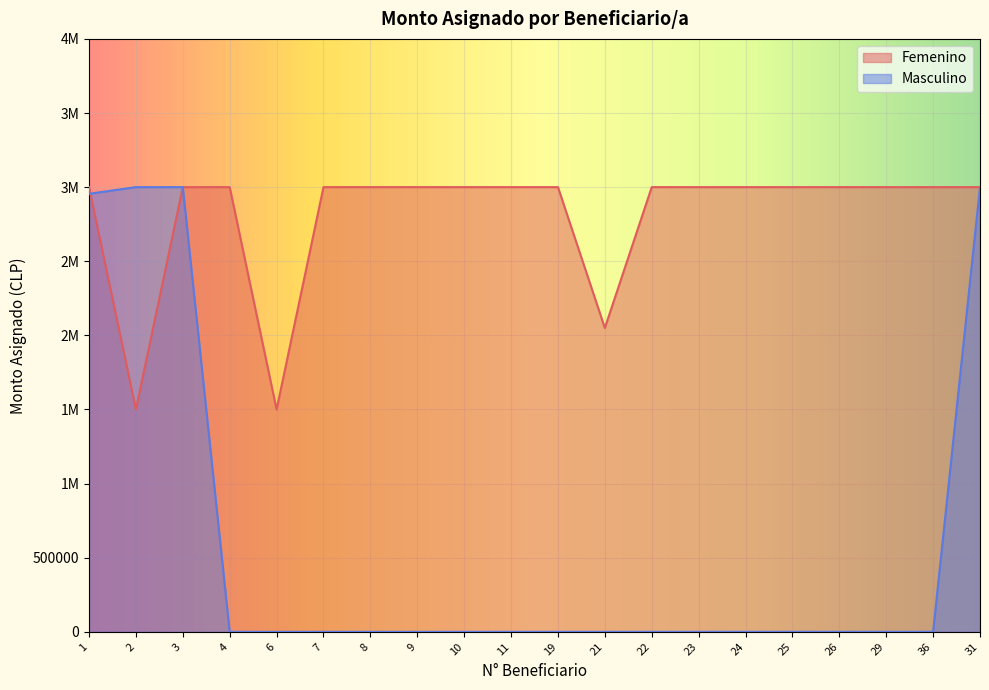

True or false: Masculino has more than 0 points higher than both neighbors.

False